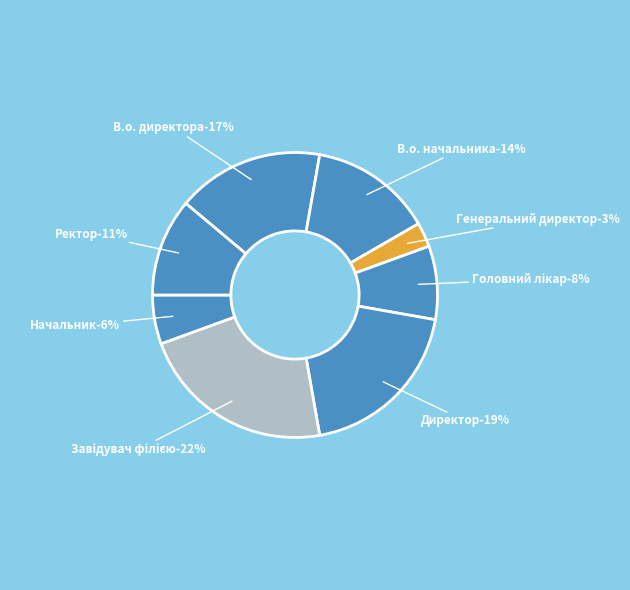

To the nearest percent, what is the difference between the largest and smallest slice percentages?

19%